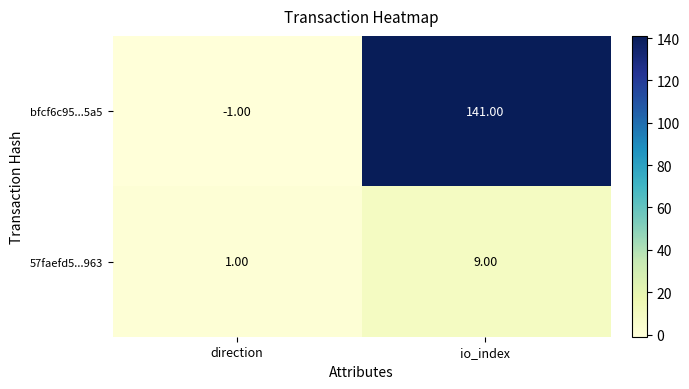

What is the sum of the bfcf6c95...5a5 values at direction and io_index?

140